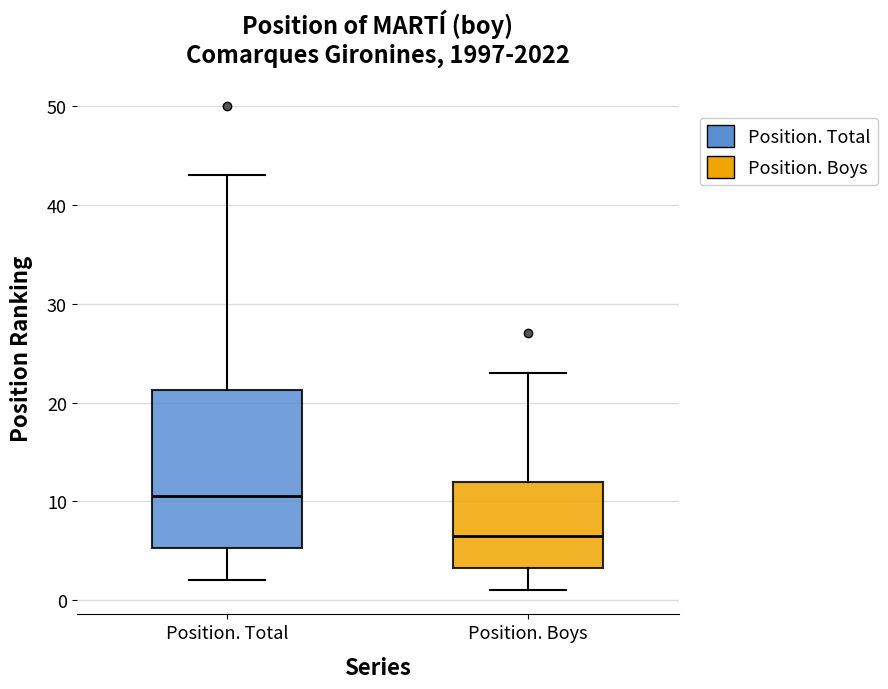

Comparing the boxes themselves (not the whiskers), which one is the tallest?

Position. Total